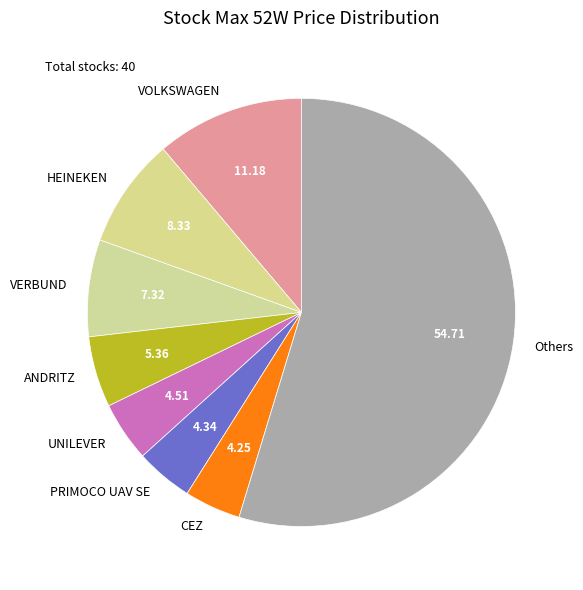

What is the largest slice in the pie chart?

Others